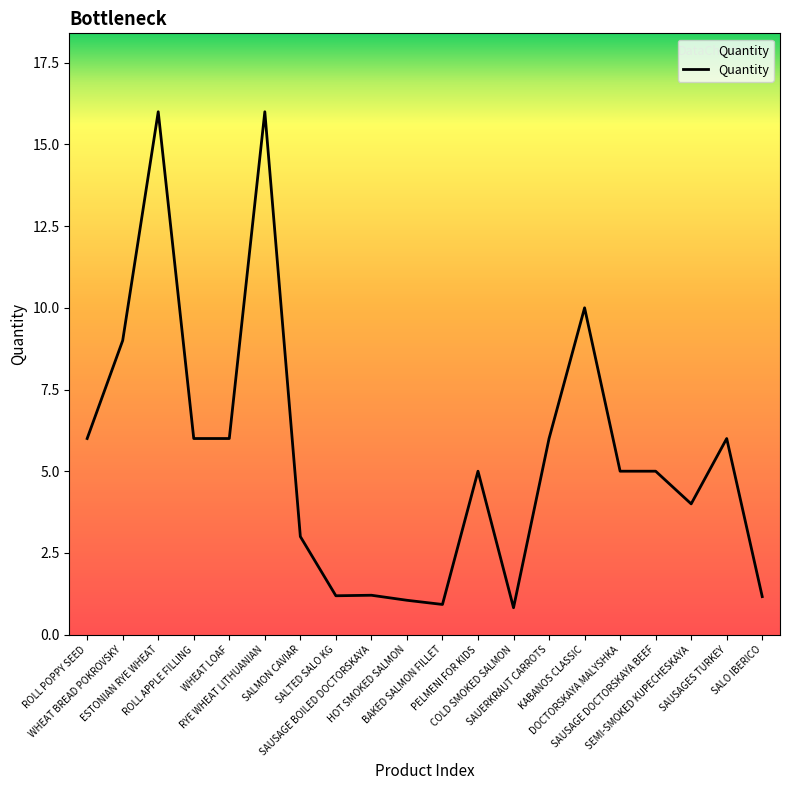

Does the chart have visible grid lines?

No